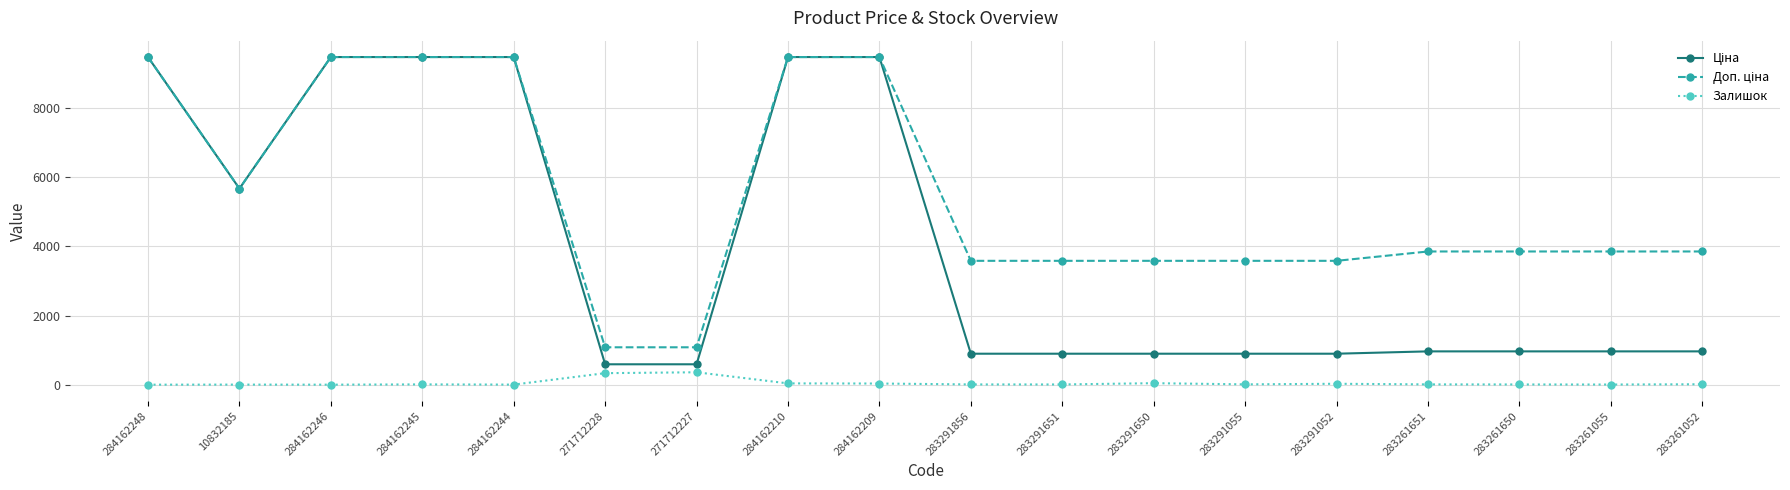

What is the spread (max minus min) of values at 284162248?

9480.1